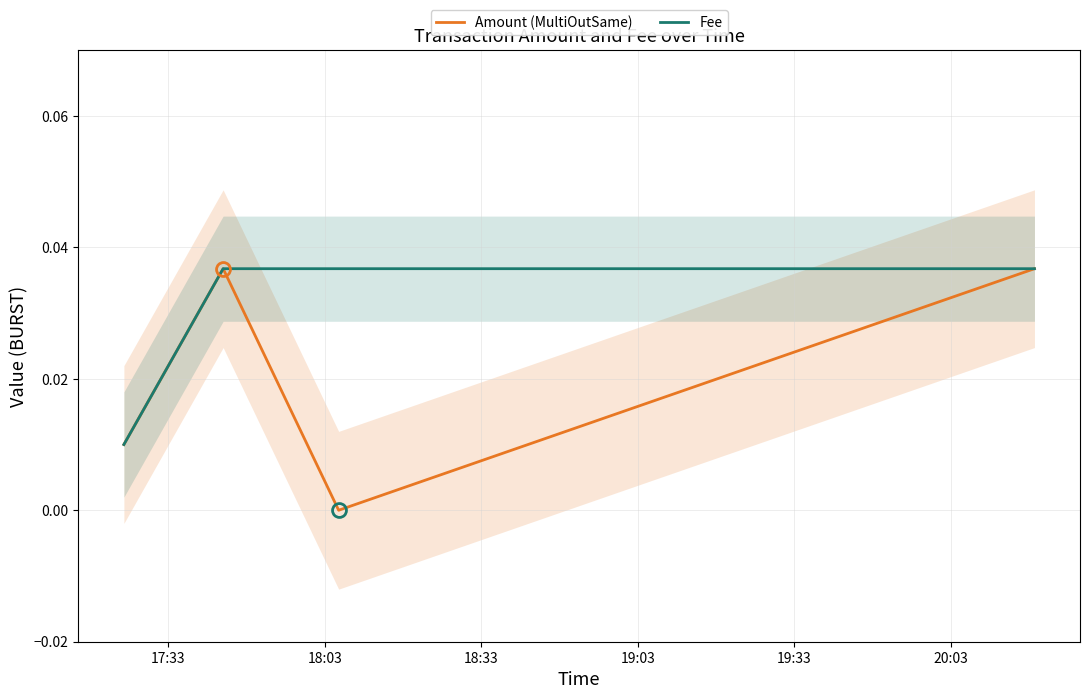

Count the number of data series in this chart.

2